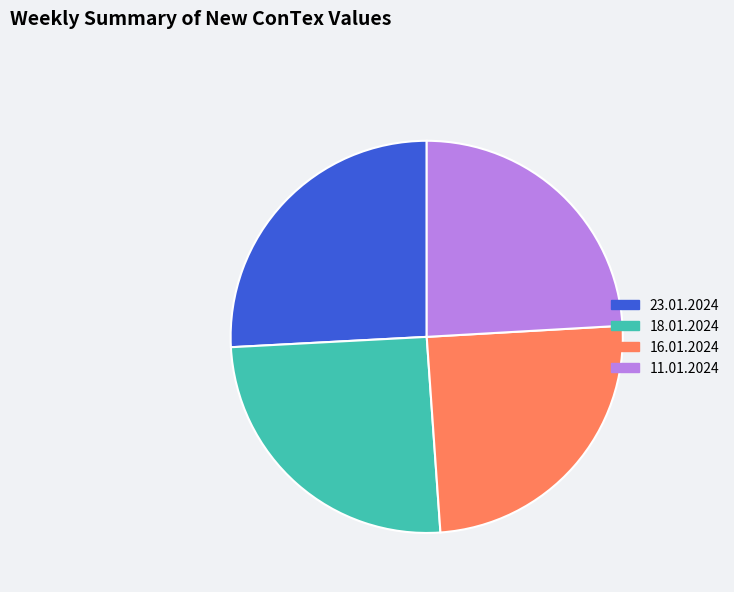

Is it true that 11.01.2024 is 24% of the pie?

True